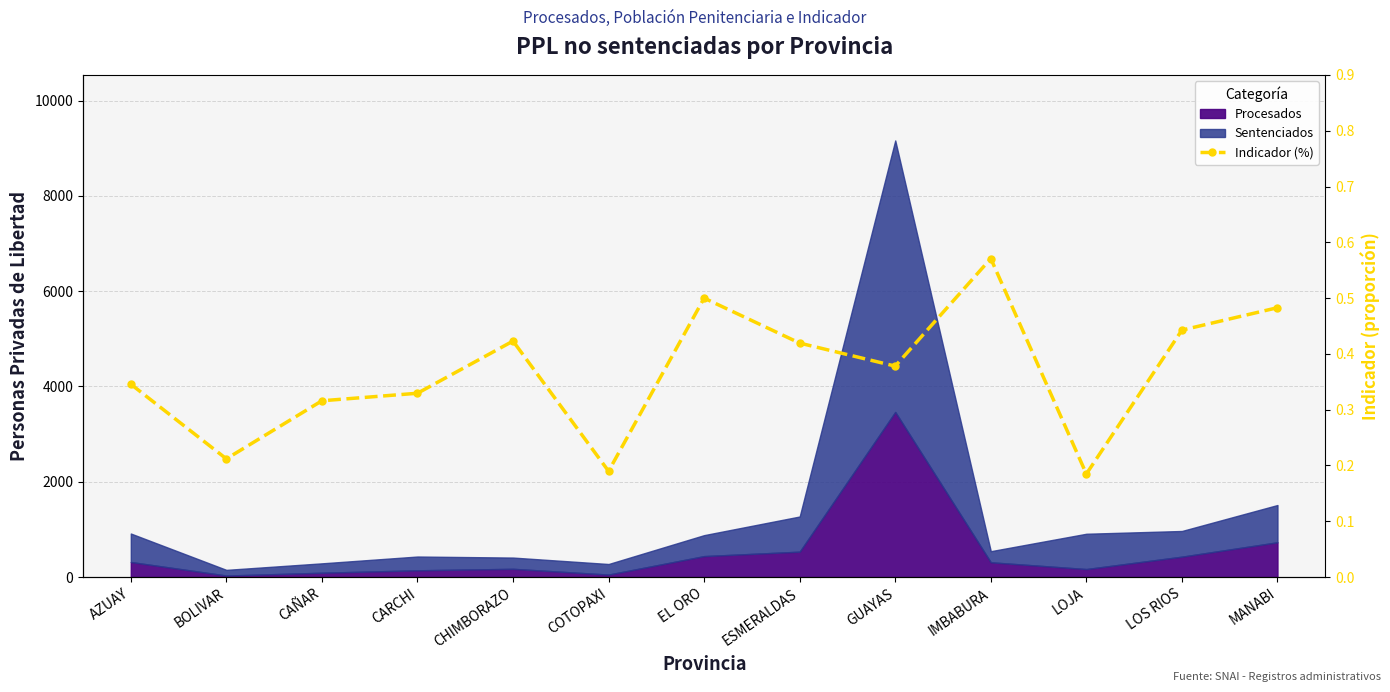

What position from the right is CARCHI?

10